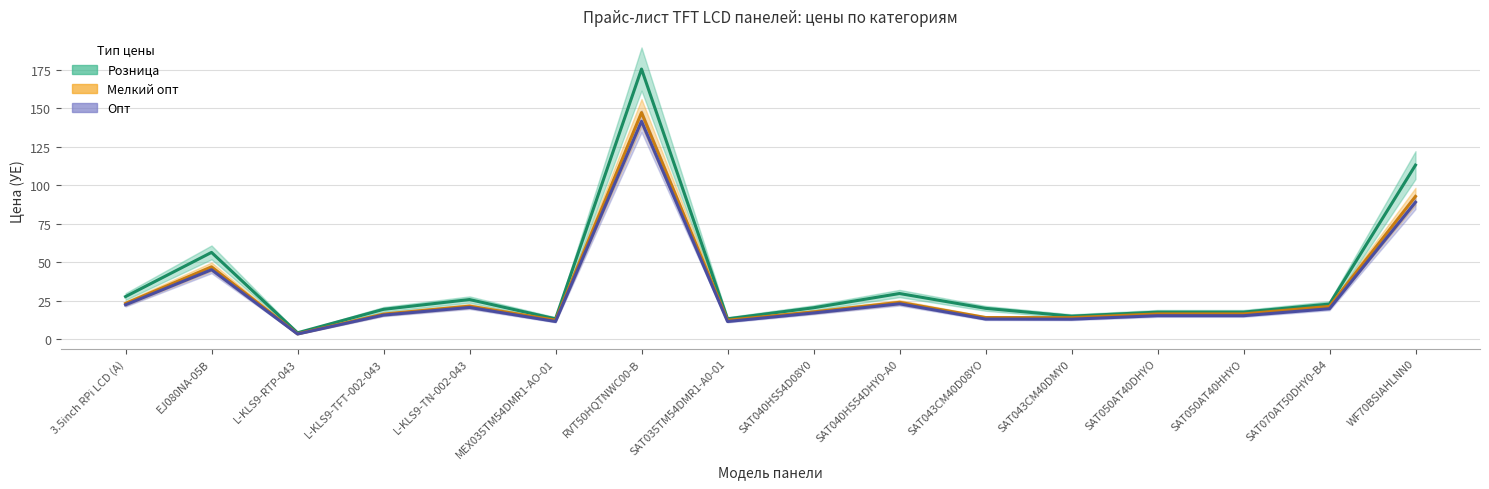

Reading right to left, transcribe all the data shown in this chart.

Розница: WF70BSIAHLNN0=113.0	SAT070AT50DHY0-B4=22.7	SAT050AT40HHYO=17.5	SAT050AT40DHYO=17.5	SAT043CM40DMY0=14.8	SAT043CM40D08YO=19.9	SAT040HS54DHY0-A0=29.5	SAT040HS54D08Y0=20.3	SAT035TM54DMR1-A0-01=13.1	RVT50HQTNWC00-B=175.4	MEX035TM54DMR1-AO-01=13.1	L-KLS9-TN-002-043=25.6	L-KLS9-TFT-002-043=19.3	L-KLS9-RTP-043=4.0	EJ080NA-05B=56.2	3.5inch RPi LCD (A)=27.5
Мелкий опт: WF70BSIAHLNN0=92.6	SAT070AT50DHY0-B4=21.2	SAT050AT40HHYO=16.3	SAT050AT40DHYO=16.3	SAT043CM40DMY0=13.8	SAT043CM40D08YO=13.9	SAT040HS54DHY0-A0=23.8	SAT040HS54D08Y0=17.6	SAT035TM54DMR1-A0-01=12.2	RVT50HQTNWC00-B=147.1	MEX035TM54DMR1-AO-01=12.2	L-KLS9-TN-002-043=21.4	L-KLS9-TFT-002-043=16.2	L-KLS9-RTP-043=3.4	EJ080NA-05B=46.9	3.5inch RPi LCD (A)=23.1
Опт: WF70BSIAHLNN0=88.9	SAT070AT50DHY0-B4=19.7	SAT050AT40HHYO=15.1	SAT050AT40DHYO=15.1	SAT043CM40DMY0=12.9	SAT043CM40D08YO=12.9	SAT040HS54DHY0-A0=22.9	SAT040HS54D08Y0=16.9	SAT035TM54DMR1-A0-01=11.3	RVT50HQTNWC00-B=141.4	MEX035TM54DMR1-AO-01=11.3	L-KLS9-TN-002-043=20.5	L-KLS9-TFT-002-043=15.5	L-KLS9-RTP-043=3.2	EJ080NA-05B=45.0	3.5inch RPi LCD (A)=22.2